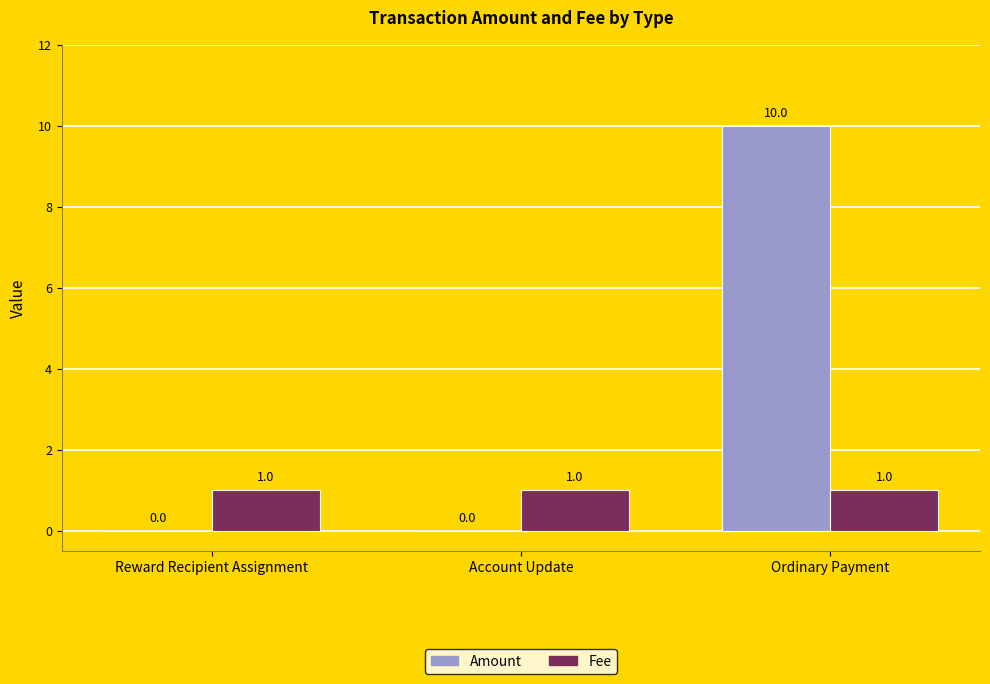

Which series has the largest range (max minus min)?

Amount